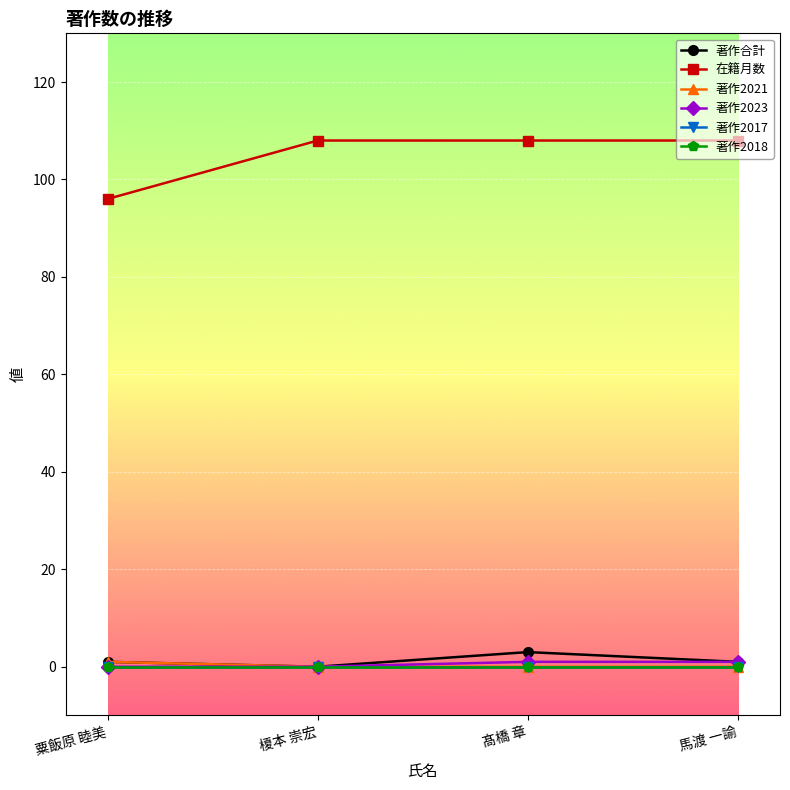

Reading left to right, extract all data points from this chart.

著作合計: 粟飯原 睦美=1	榎本 崇宏=0	髙橋 章=3	馬渡 一諭=1
在籍月数: 粟飯原 睦美=96	榎本 崇宏=108	髙橋 章=108	馬渡 一諭=108
著作2021: 粟飯原 睦美=1	榎本 崇宏=0	髙橋 章=0	馬渡 一諭=0
著作2023: 粟飯原 睦美=0	榎本 崇宏=0	髙橋 章=1	馬渡 一諭=1
著作2017: 粟飯原 睦美=0	榎本 崇宏=0	髙橋 章=0	馬渡 一諭=0
著作2018: 粟飯原 睦美=0	榎本 崇宏=0	髙橋 章=0	馬渡 一諭=0